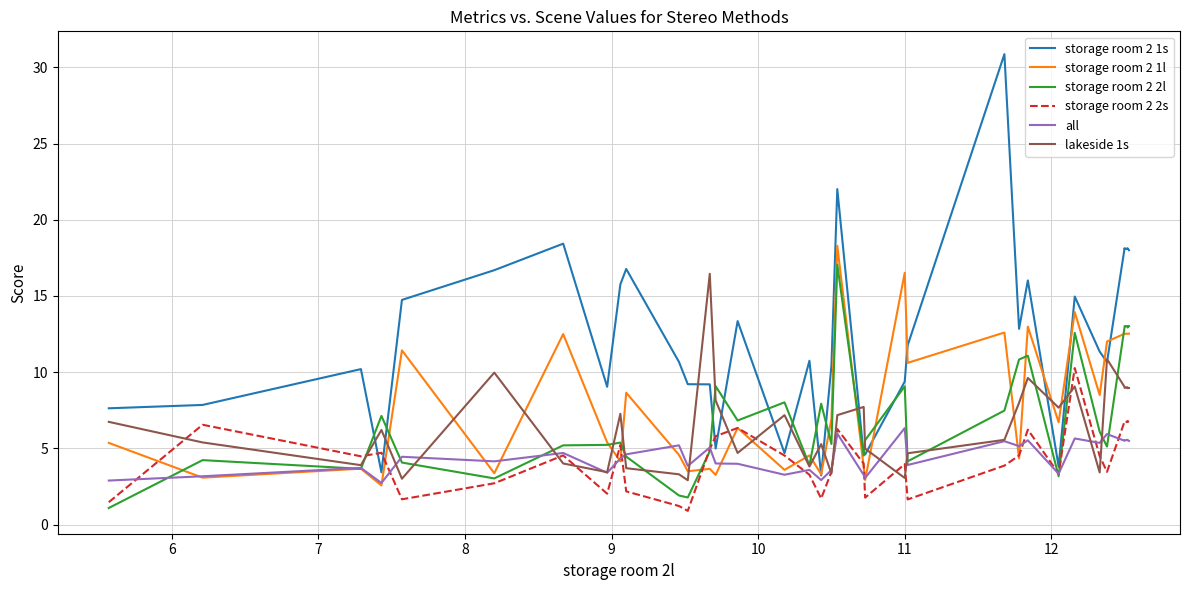

What is the greatest value displayed?

30.9